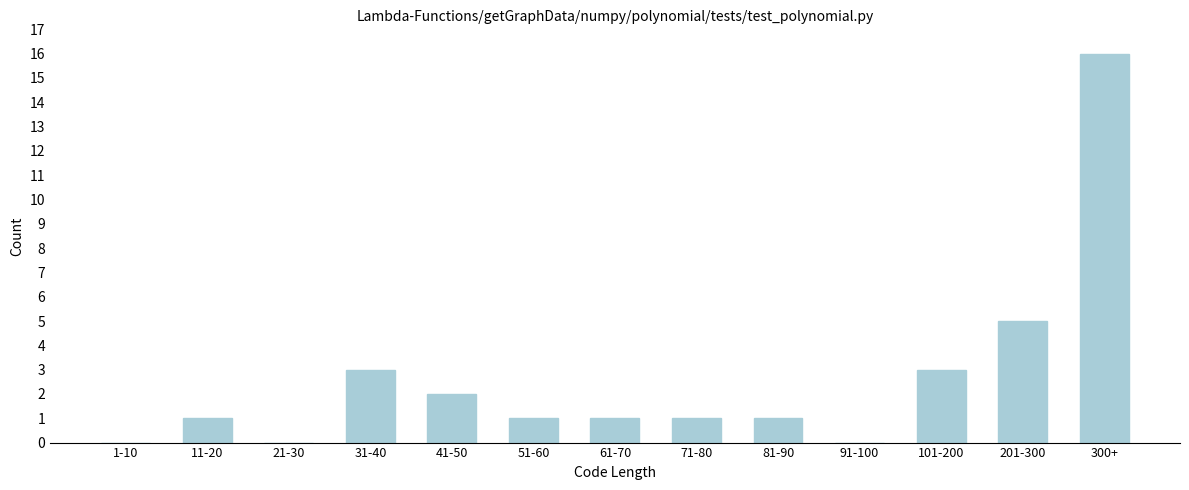

Reading right to left, what are all the values shown in this chart?

300+=16	201-300=5	101-200=3	91-100=0	81-90=1	71-80=1	61-70=1	51-60=1	41-50=2	31-40=3	21-30=0	11-20=1	1-10=0